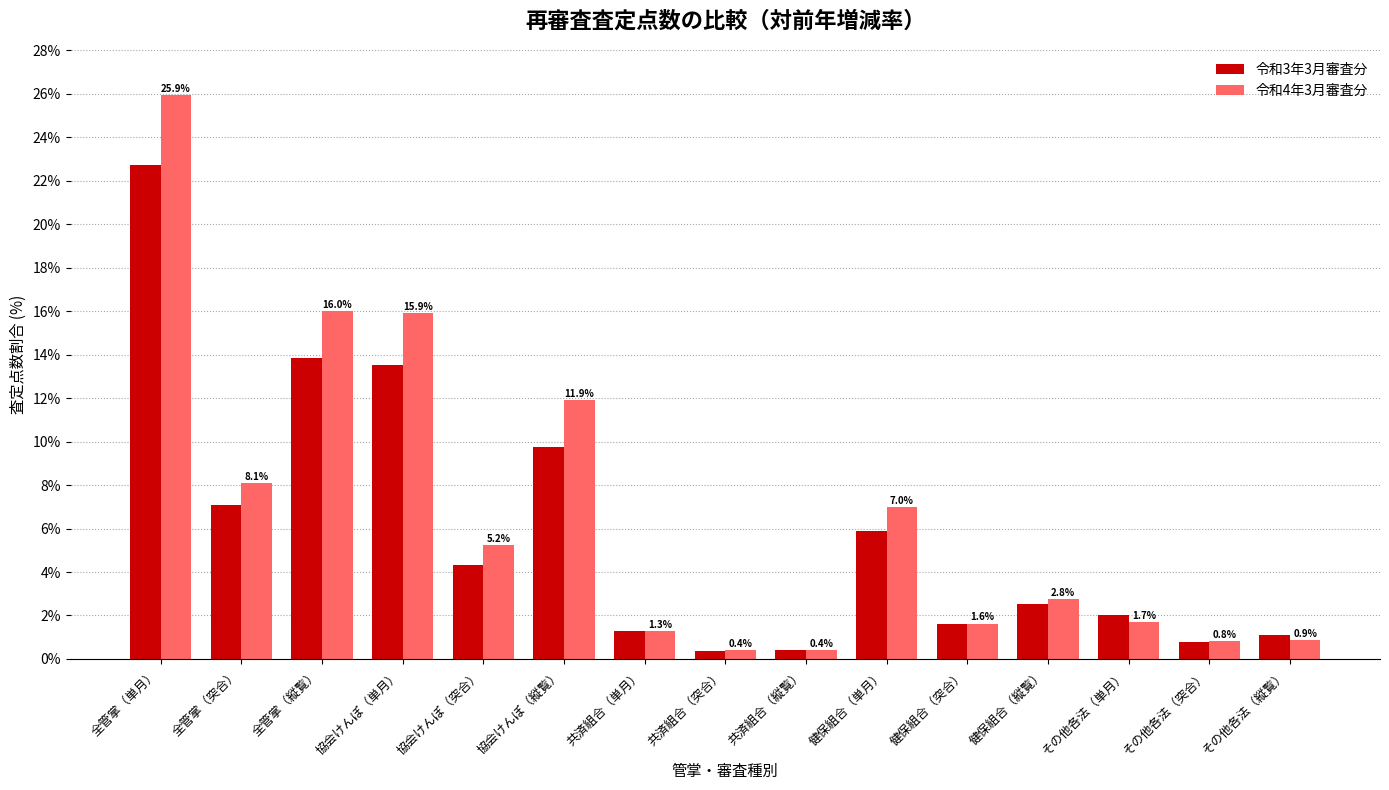

Read the 令和3年3月審査分 value at 全管掌（単月）.

22.7